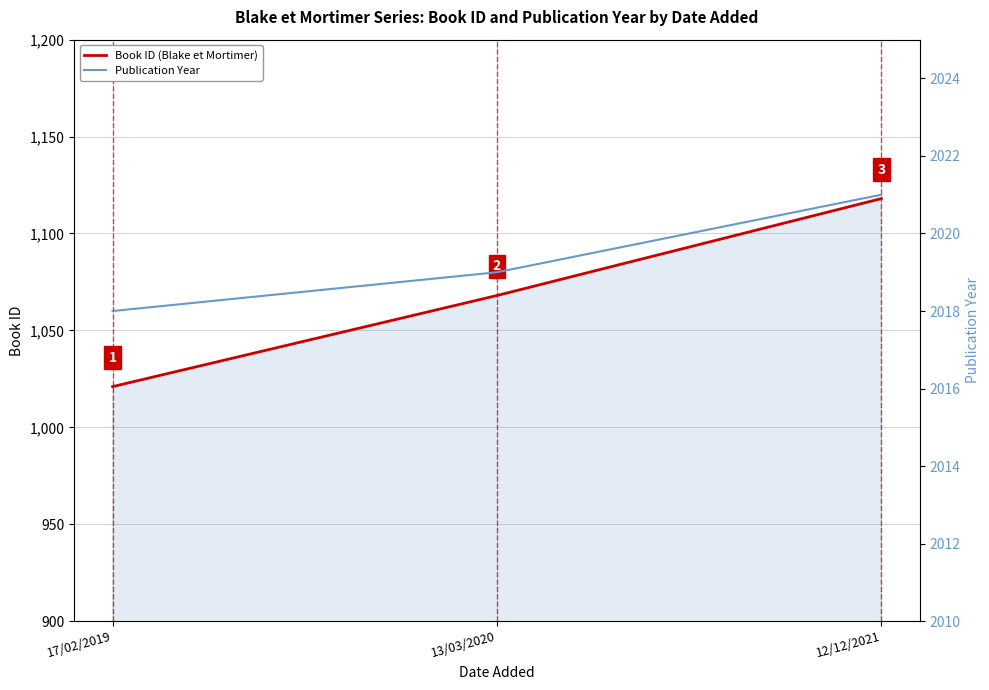

Reading right to left, list all the values displayed in this chart.

Book ID (Blake et Mortimer): 1118	1068	1021
Publication Year: 2021	2019	2018